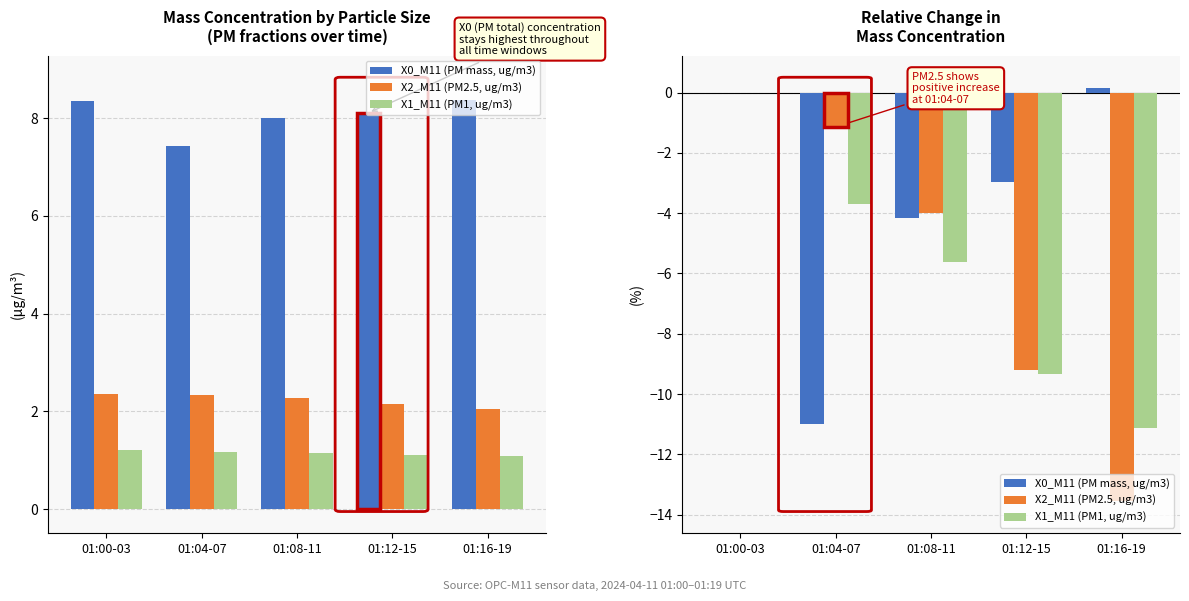

What is the sum of the X2_M11 (PM2.5, ug/m3) values at 01:12-15 and 01:08-11?

-13.2